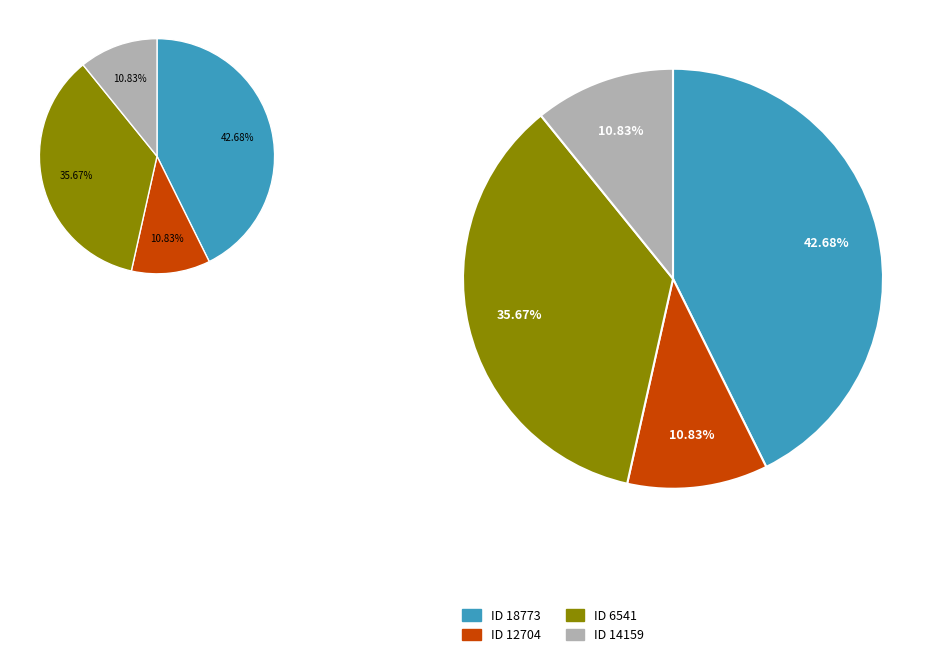

What percentage is NOT represented by 6541?

64.3%